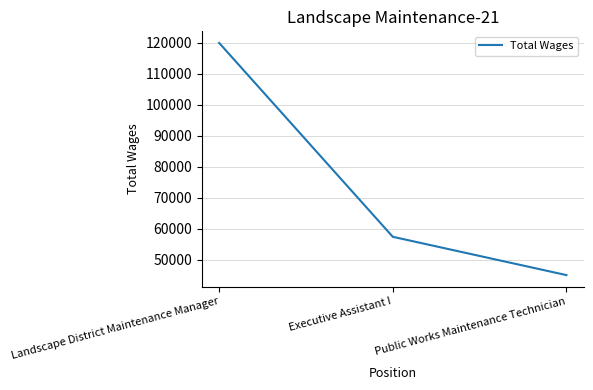

Is it true that the value at Landscape District Maintenance Manager is 191002?

False